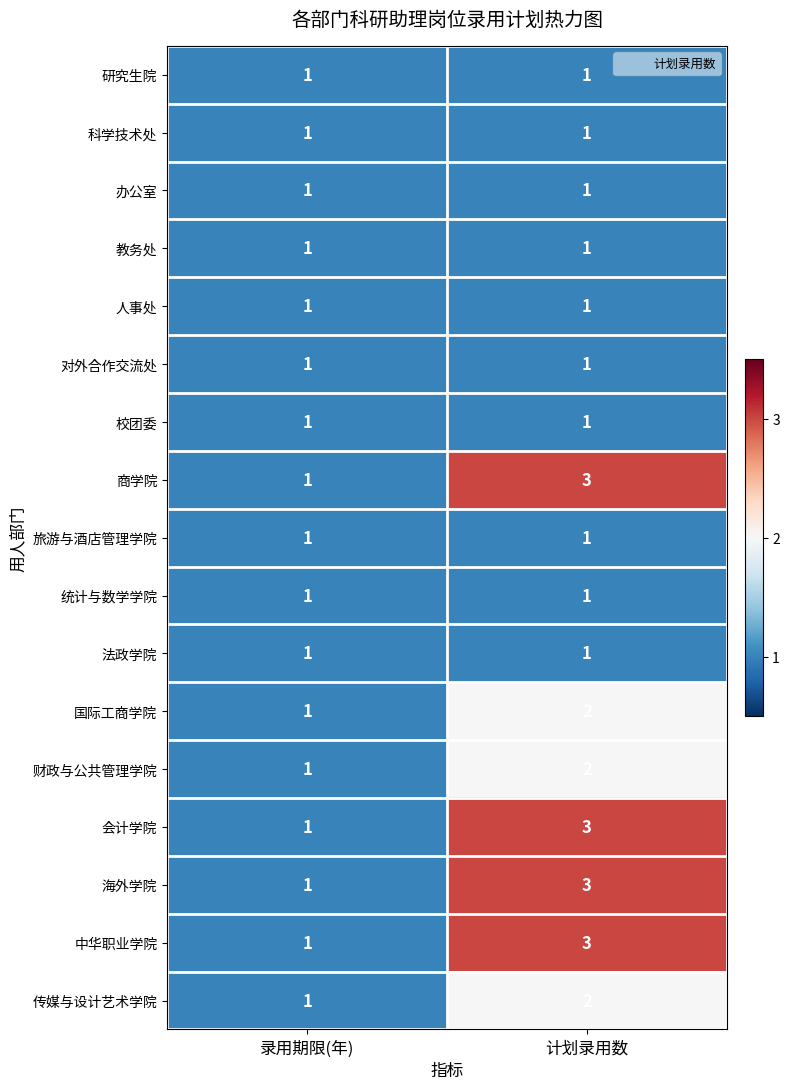

What is the sum of all 商学院 values?

4